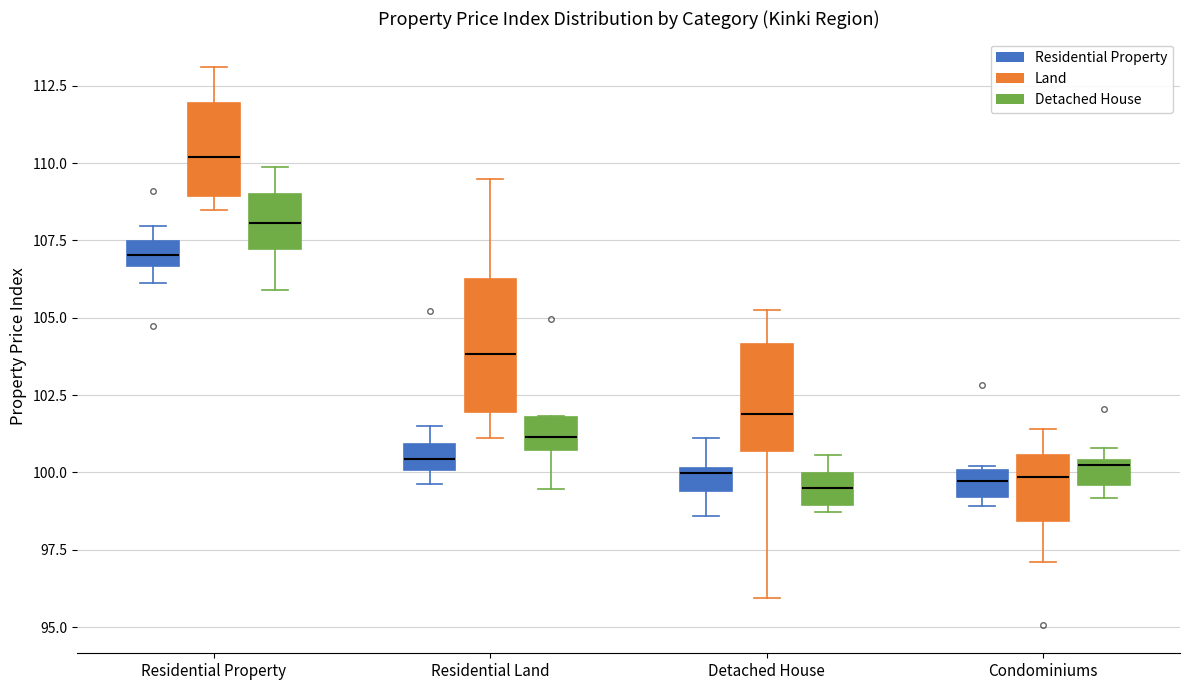

Where is the lower edge of the box for Residential Property (Detached House) on the y-axis? The values are not printed on the chart, so give them approximately, as read against the axis.

107.0